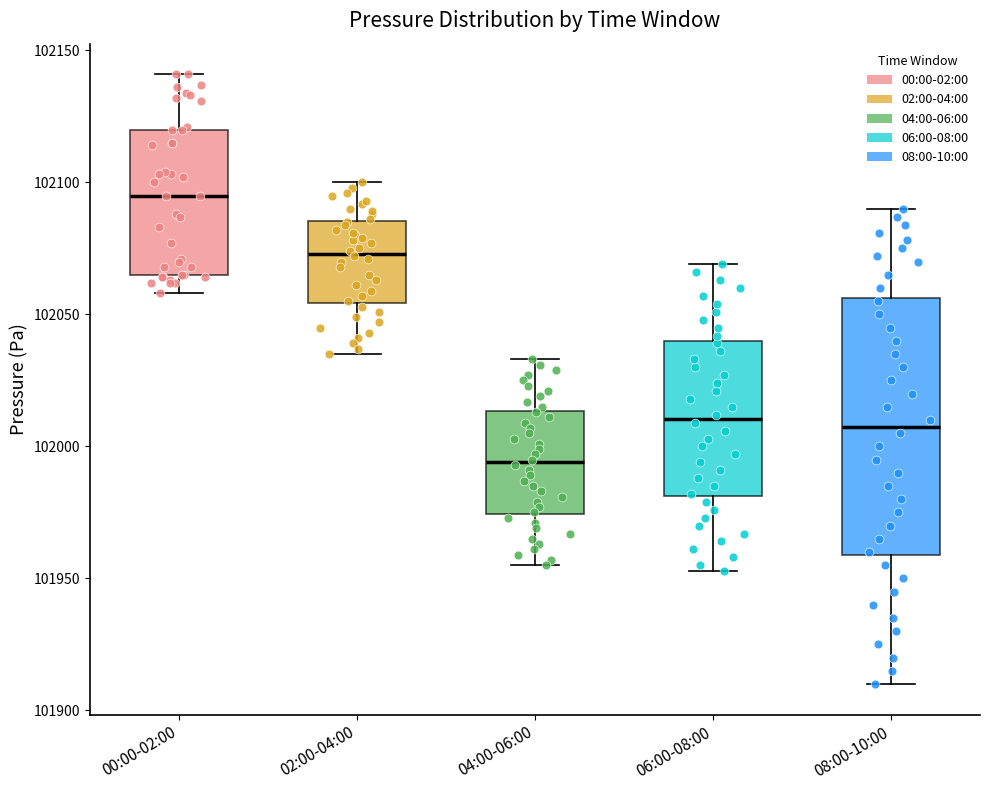

Which box is the tallest, from its lower edge to its upper edge?

08:00-10:00